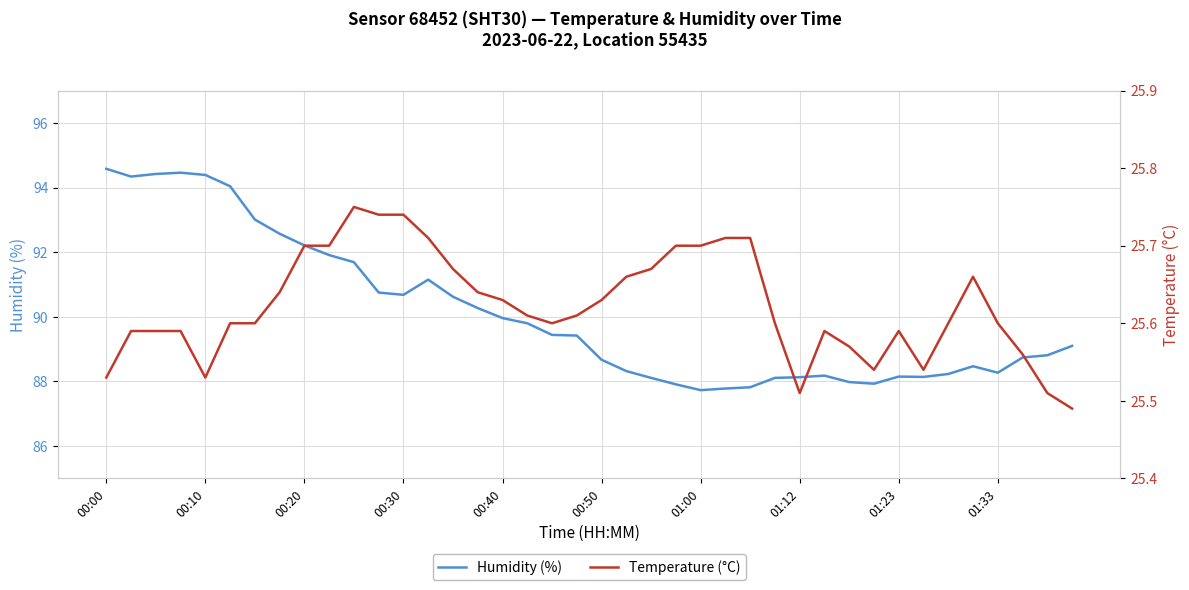

What is the average value of the temperature series?

25.6